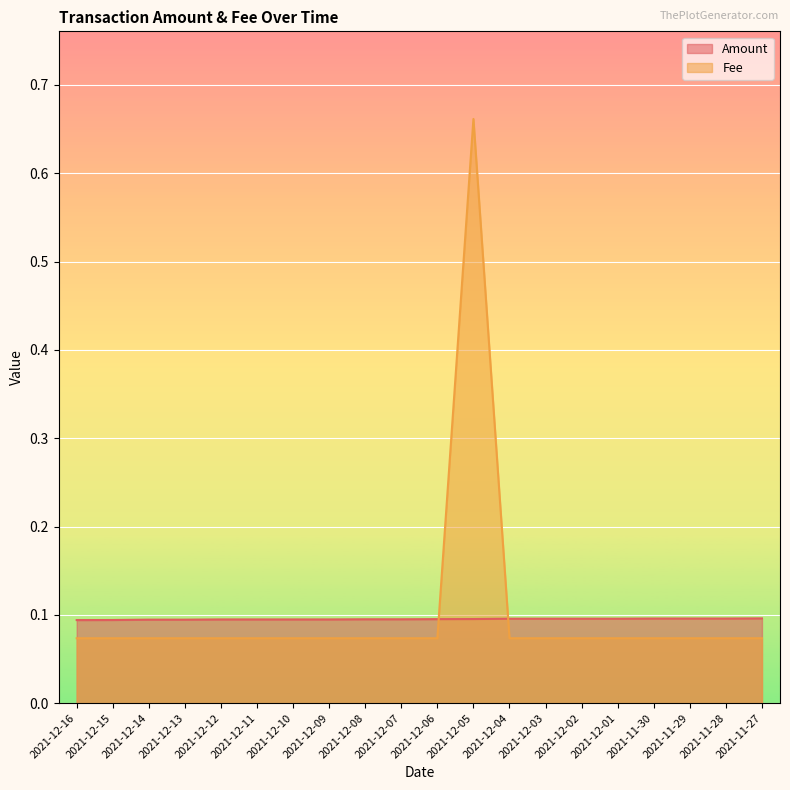

List the labels in order of Amount value, smallest first.

2021-12-16, 2021-12-15, 2021-12-14, 2021-12-13, 2021-12-12, 2021-12-11, 2021-12-10, 2021-12-09, 2021-12-08, 2021-12-07, 2021-12-06, 2021-12-05, 2021-12-04, 2021-12-03, 2021-12-02, 2021-12-01, 2021-11-30, 2021-11-29, 2021-11-28, 2021-11-27